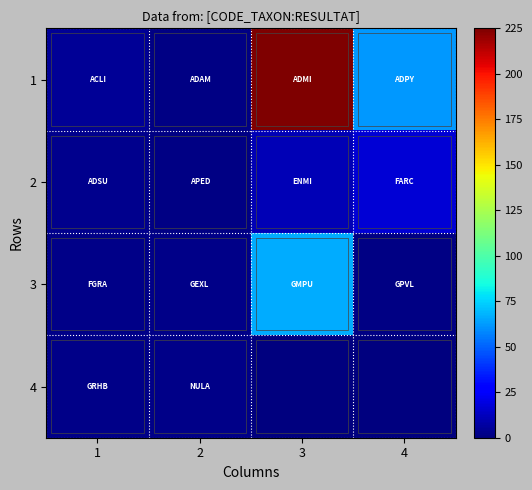

Which series has the largest total across all categories?

1